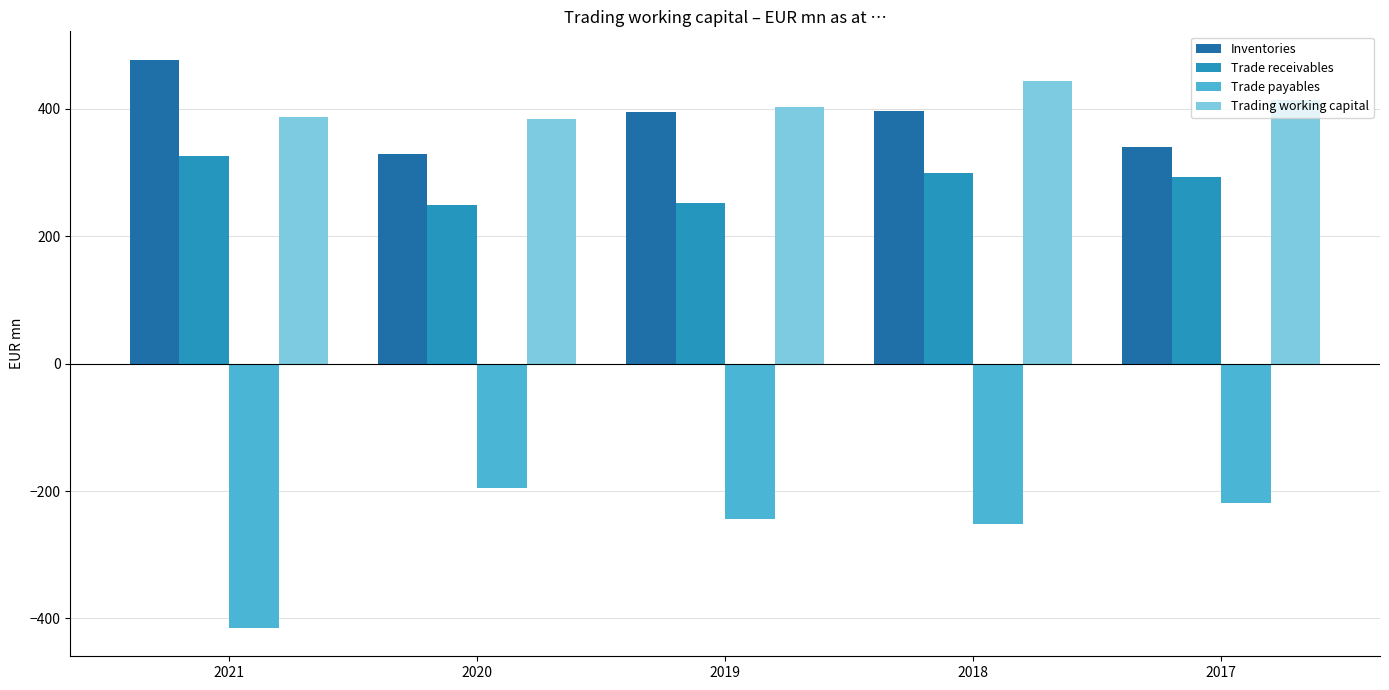

Which series has the widest spread of values?

Trade payables